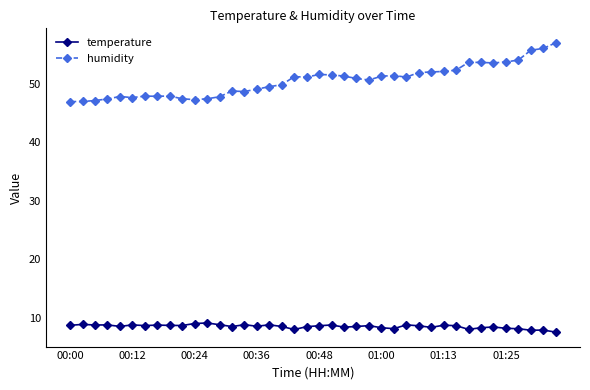

At how many categories does at least one series exceed 36?

40